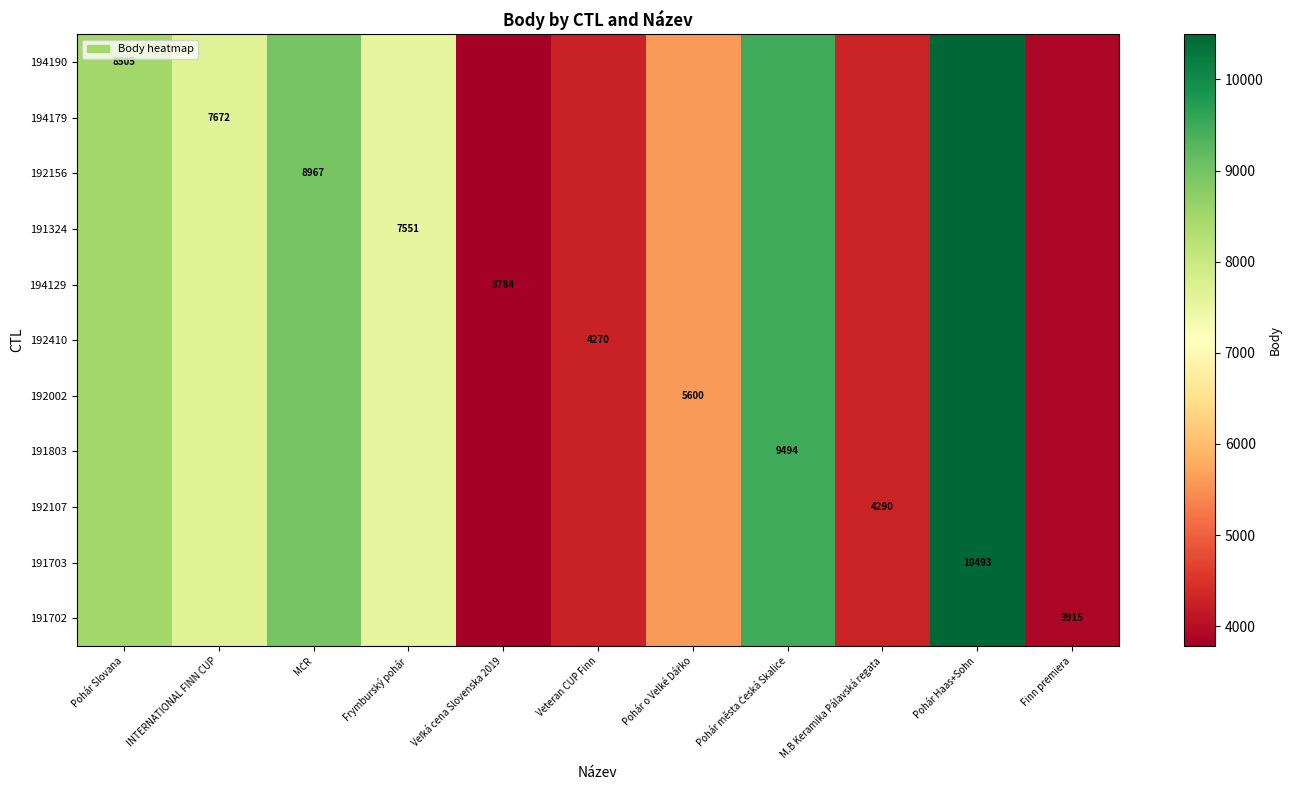

The value of 191702 at MČR is 8967. True or false?

True